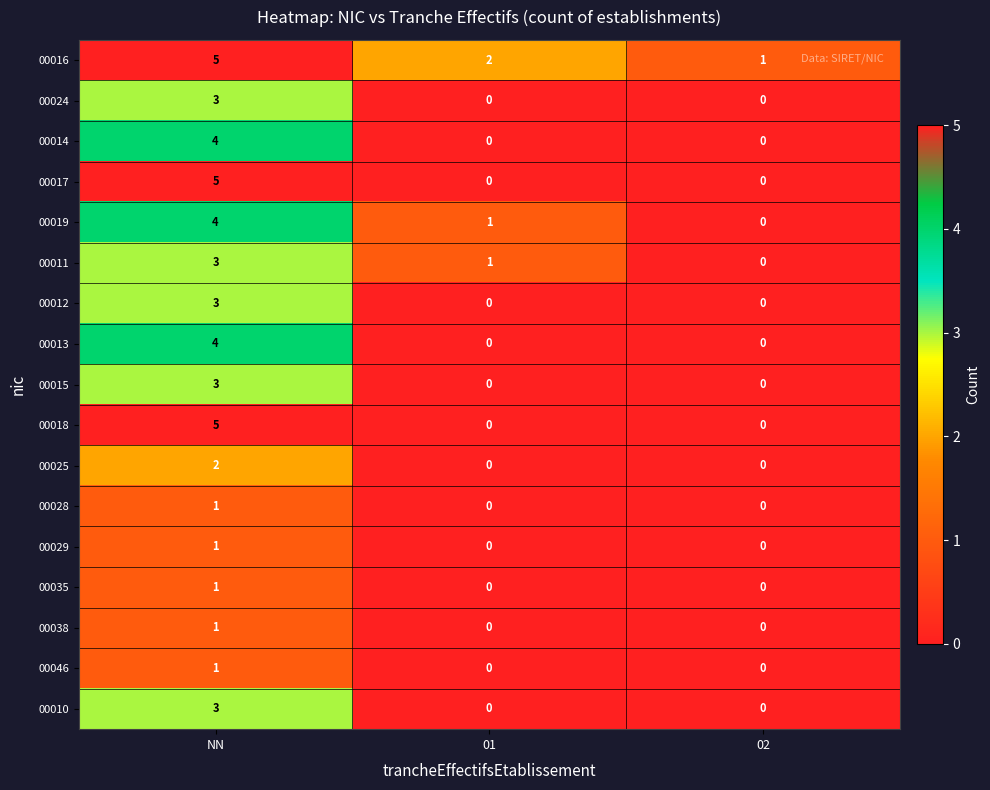

What is the sum of all 00017 values?

5